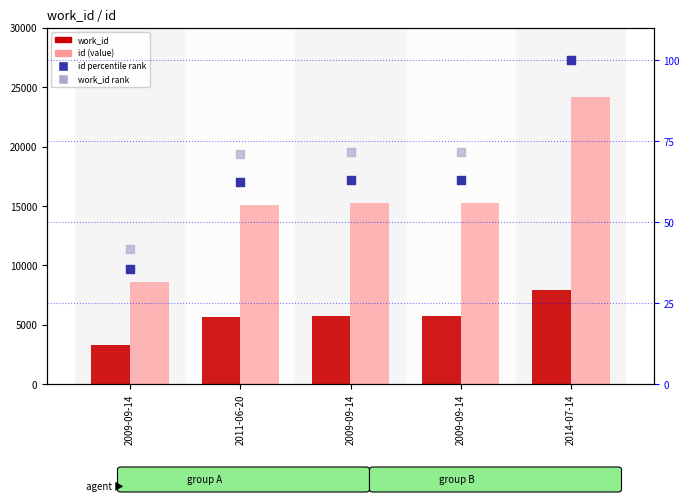

Is the value of work_id rank at 2009-09-14 greater than the value of id percentile rank at 2009-09-14?

Yes